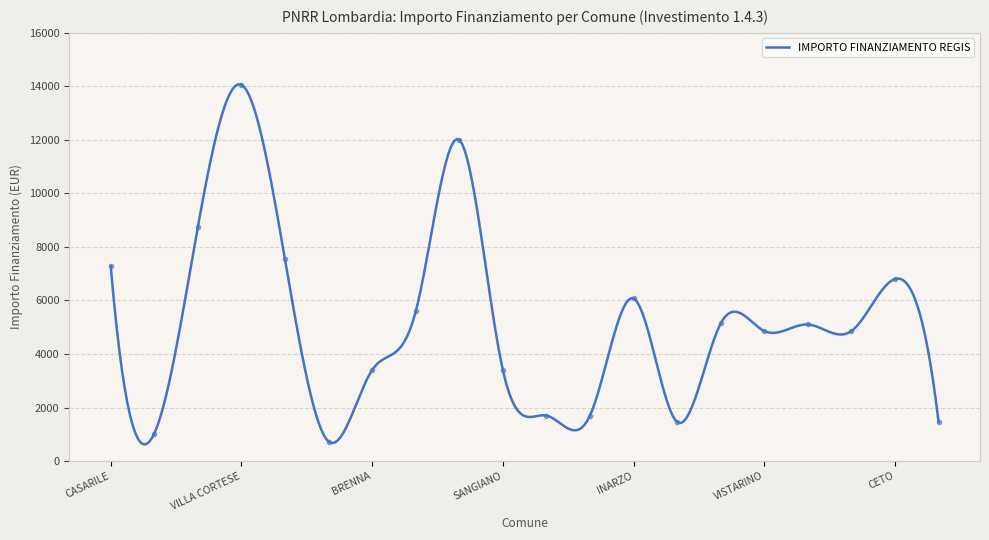

What is the change in value from CASARILE to MASLIANICO?

-2430